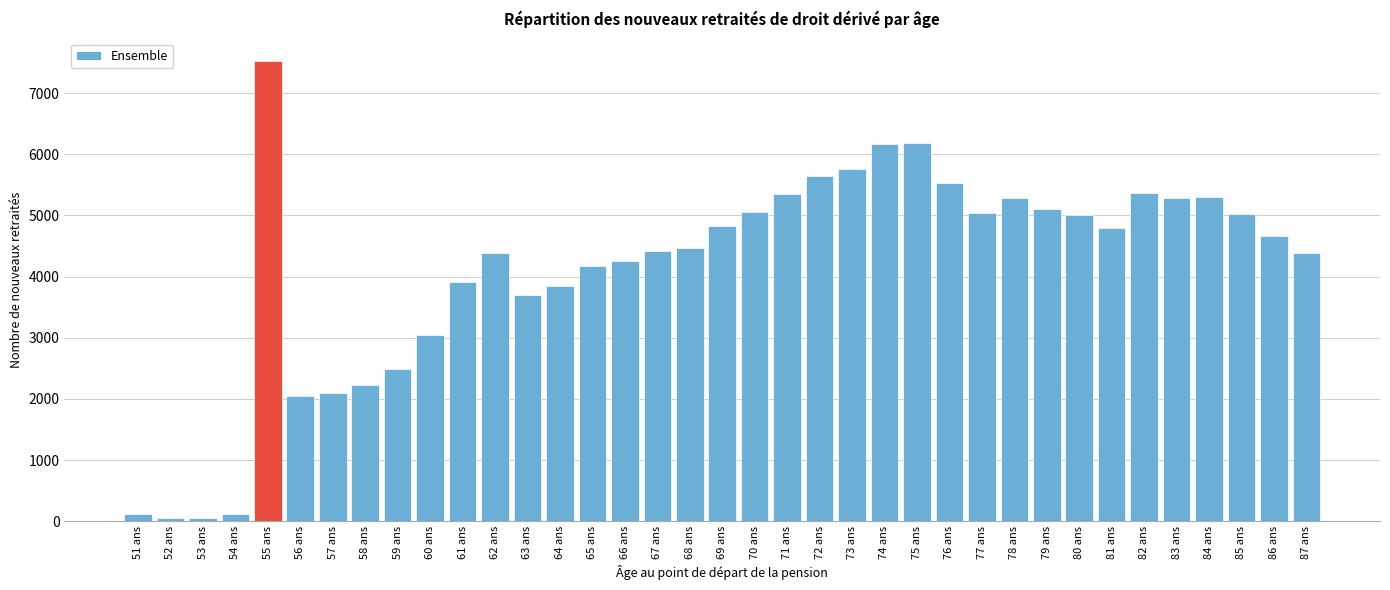

Is it true that the value at 82 ans is 5370?

True